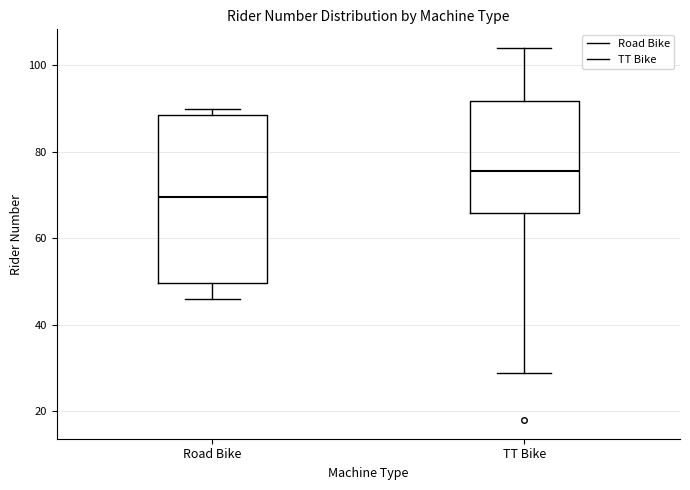

Where does the median line of the box for Road Bike sit on the y-axis? The values are not printed on the chart, so give them approximately, as read against the axis.

70